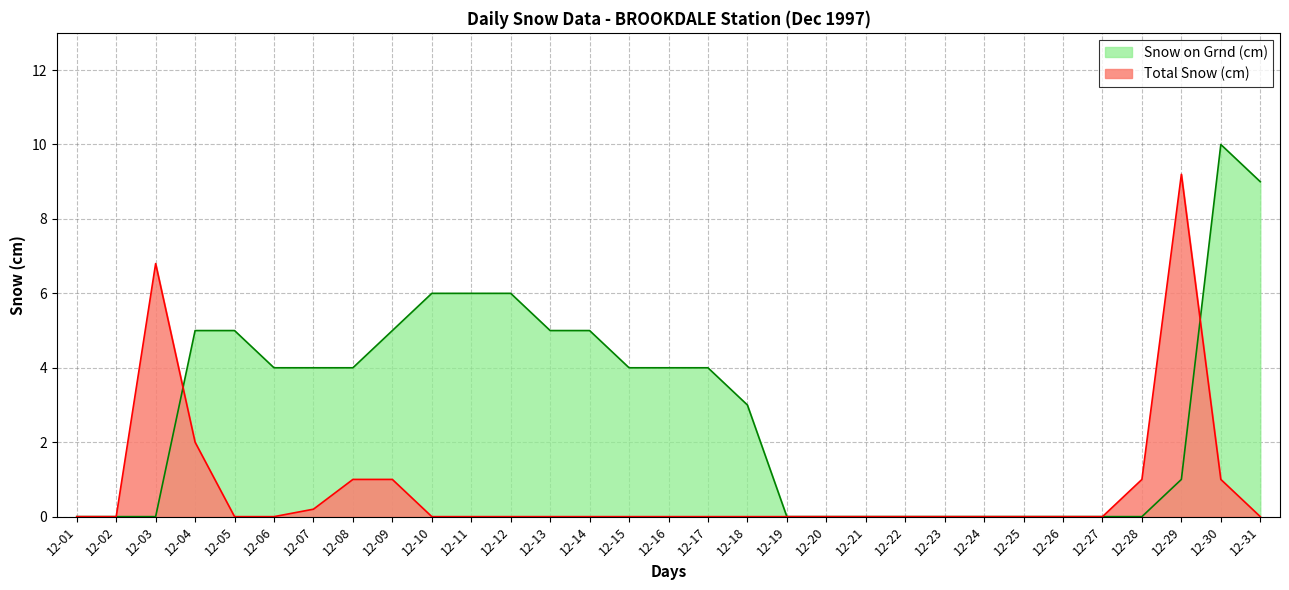

True or false: Snow on Grnd (cm) and Total Snow (cm) cross at least once.

True